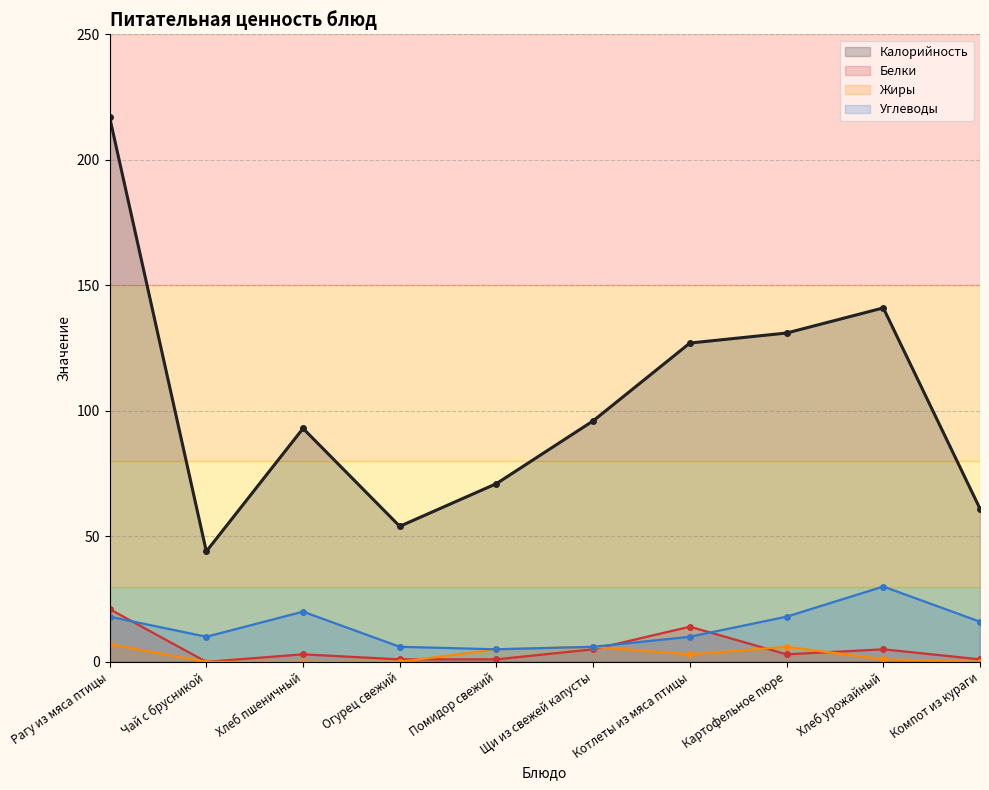

At which category does Углеводы reach its first local valley?

Чай с брусникой